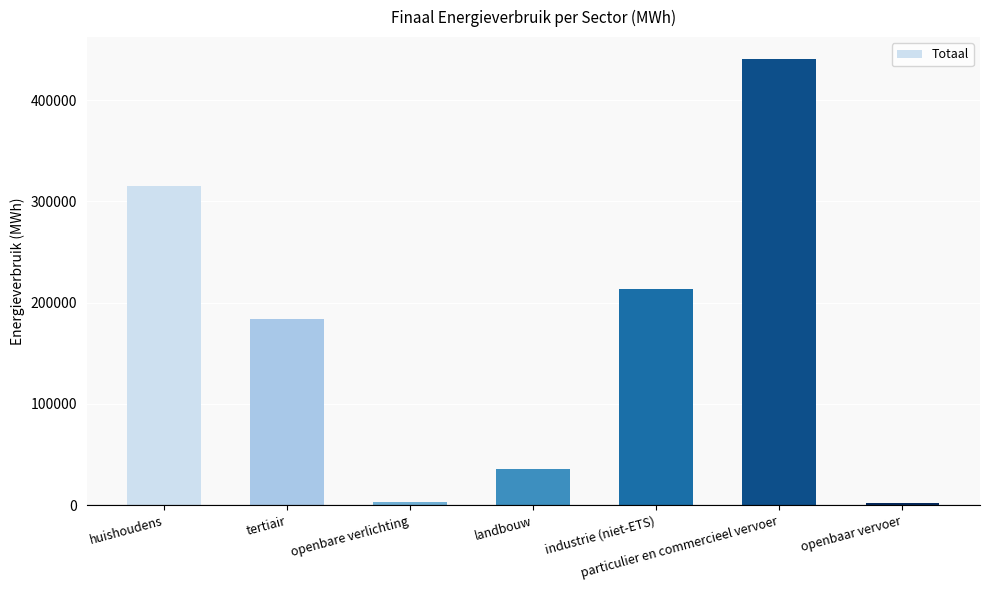

What position from the left is tertiair?

2